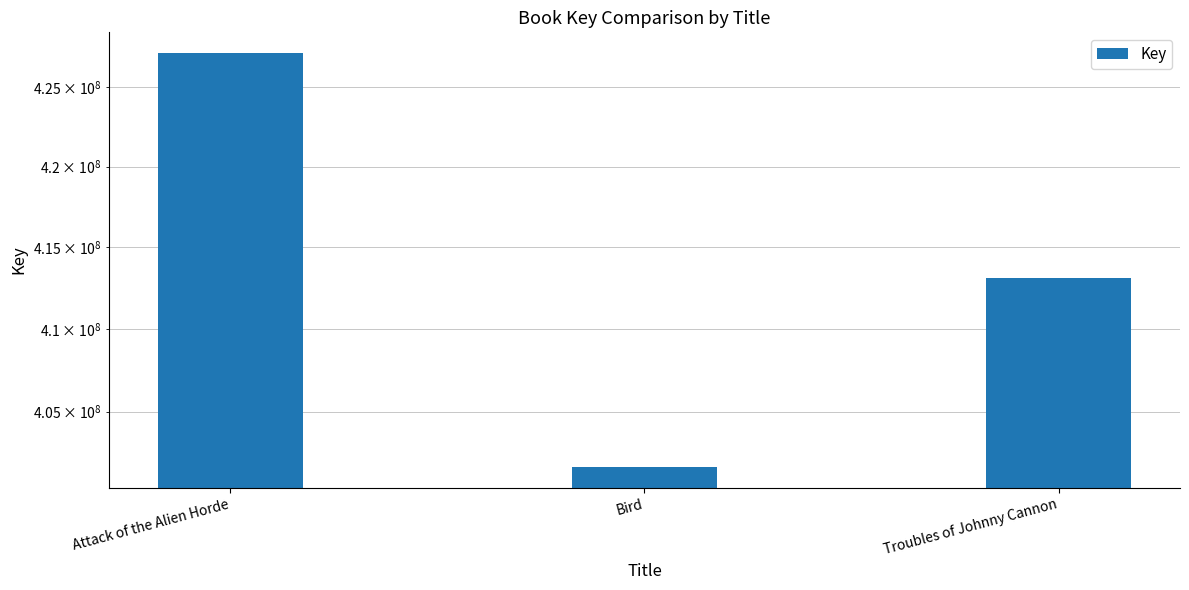

What is the label of the 1st bar from the right?

Troubles of Johnny Cannon